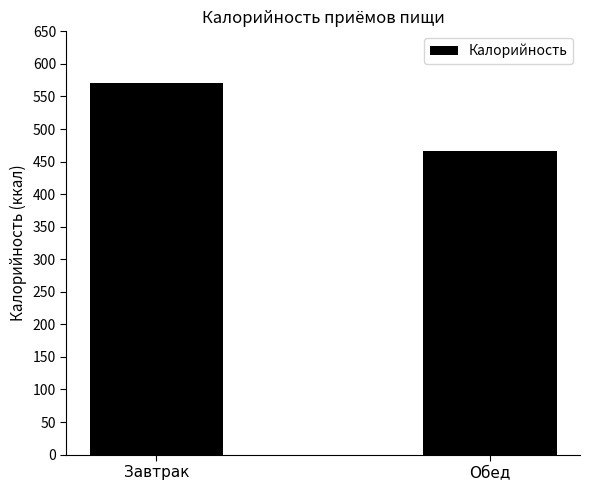

List the labels in order of value, smallest first.

Обед, Завтрак